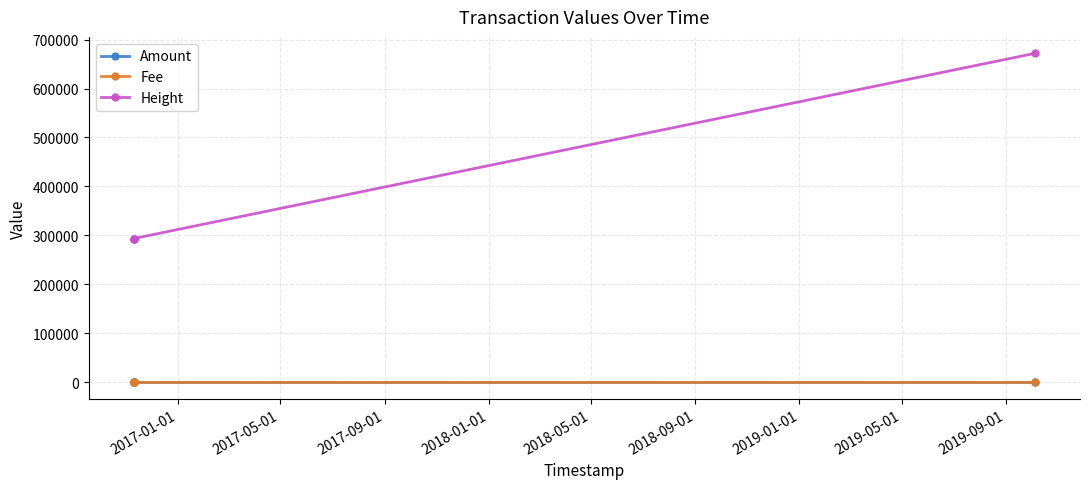

True or false: Amount and Height intersect in this chart.

False